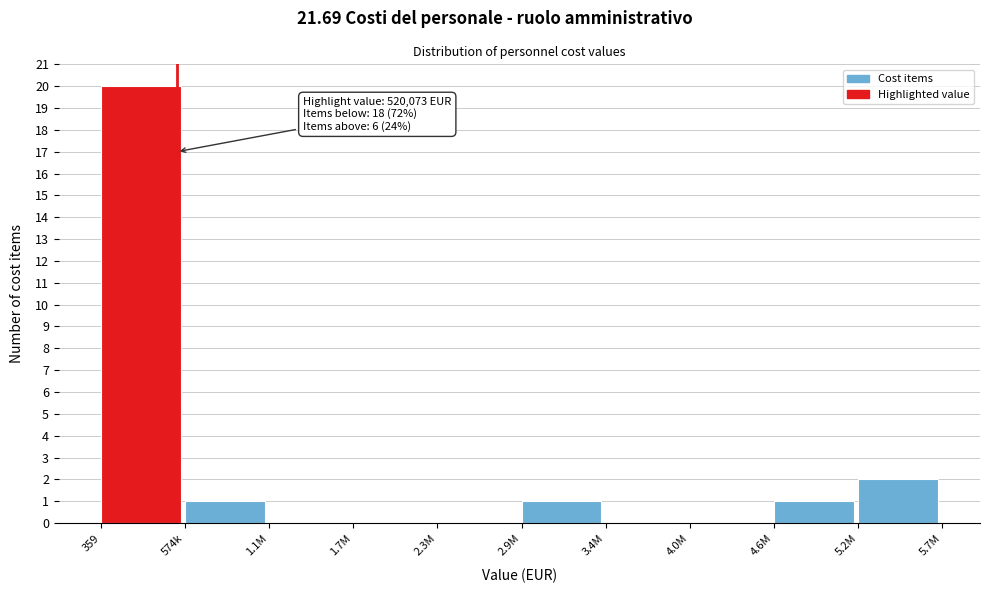

Reading right to left, transcribe all the data shown in this chart.

5.2M=2	4.6M=1	4.0M=0	3.4M=0	2.9M=1	2.3M=0	1.7M=0	1.1M=0	574k=1	359=20